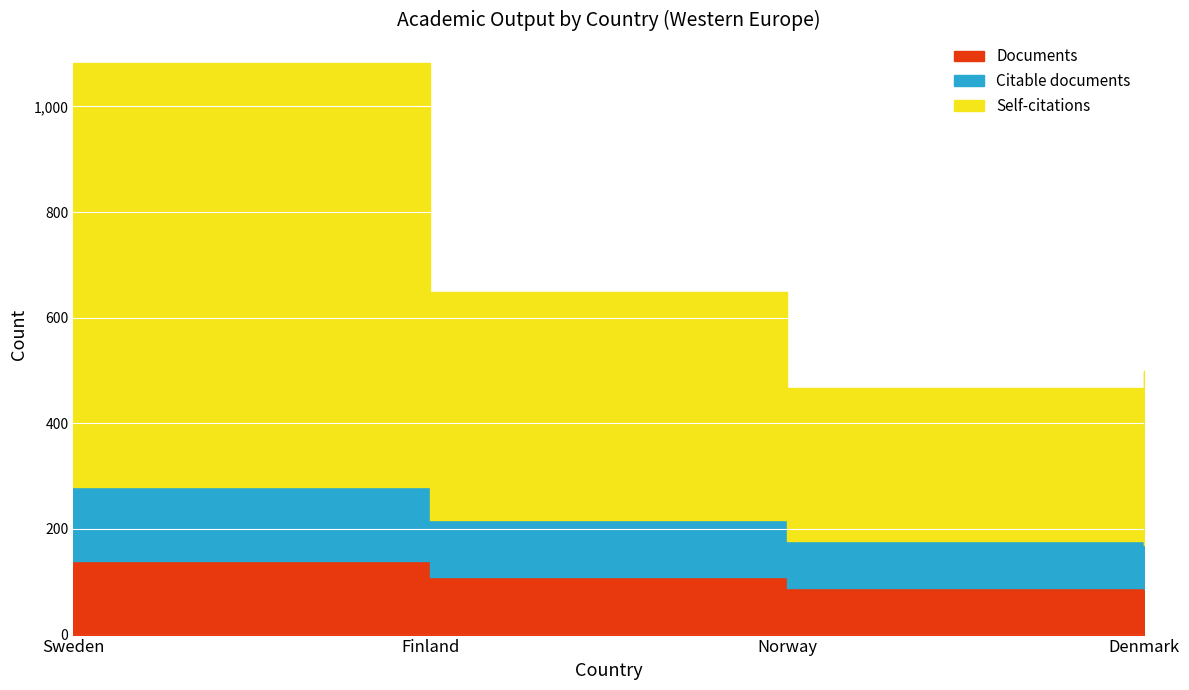

The value of Documents at Sweden is 70. True or false?

False